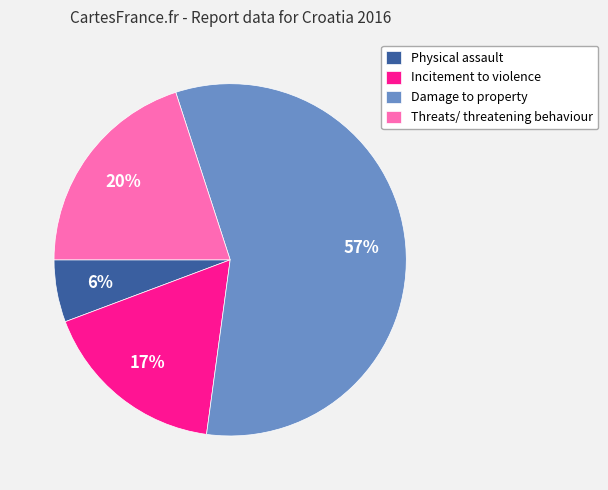

To the nearest percent, what is the difference between the Threats/ threatening behaviour and Incitement to violence slice percentages?

3%